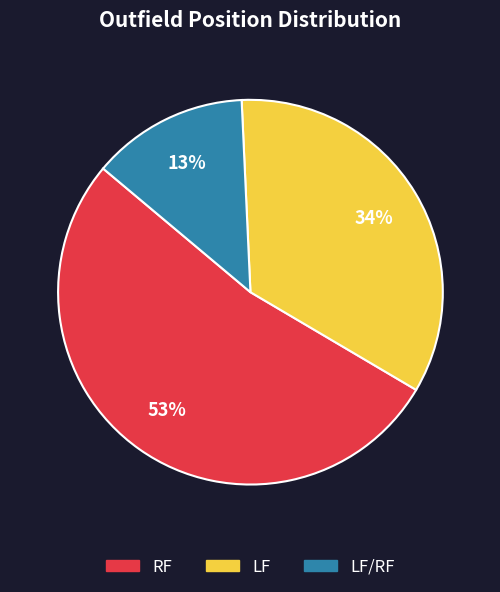

To the nearest percent, what is the average slice percentage?

33%